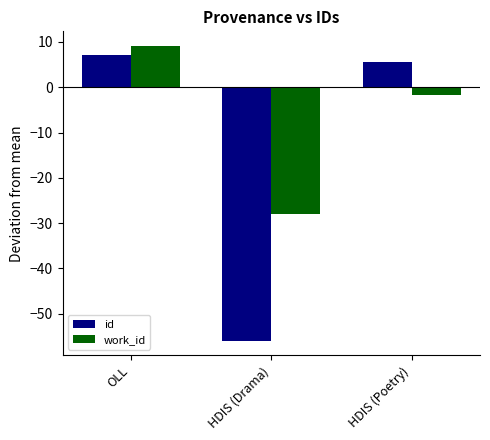

Is the value of work_id at HDIS (Drama) greater than the value of id at HDIS (Poetry)?

No